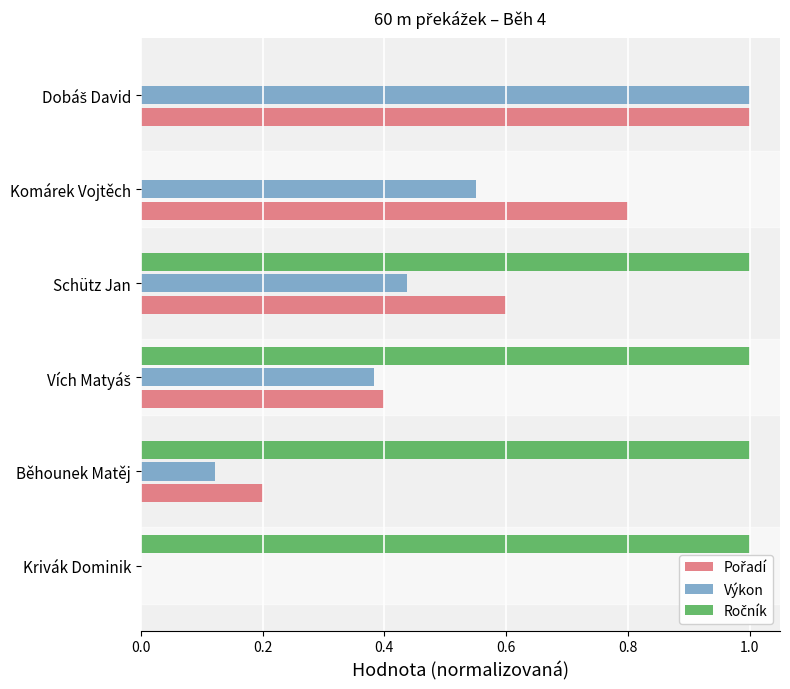

How many series are shown in this chart?

3